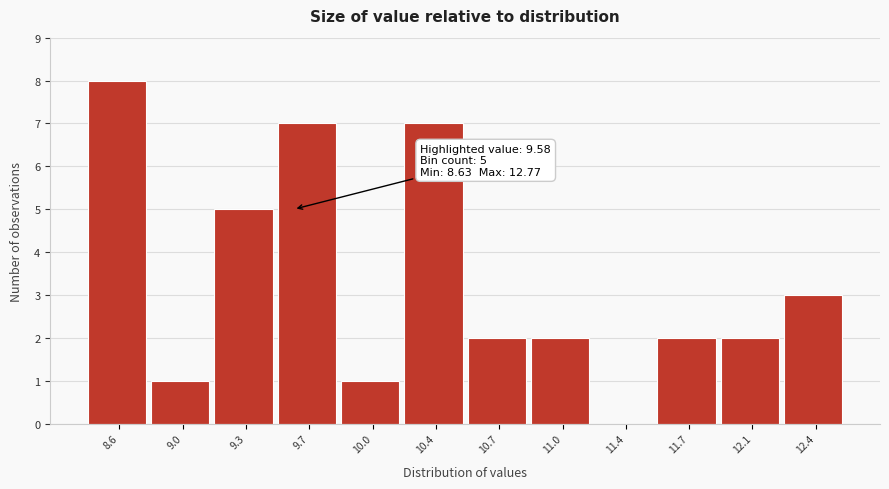

Reading left to right, what are all the values shown in this chart?

8.6=8	9.0=1	9.3=5	9.7=7	10.0=1	10.4=7	10.7=2	11.0=2	11.4=0	11.7=2	12.1=2	12.4=3